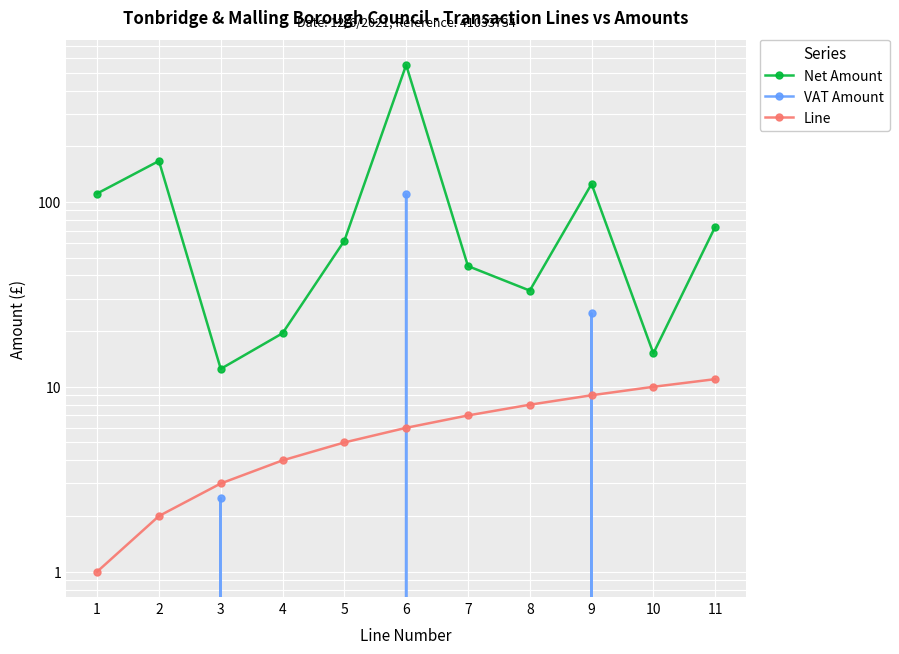

What is the difference between the VAT Amount values at 6 and 7?

110.0